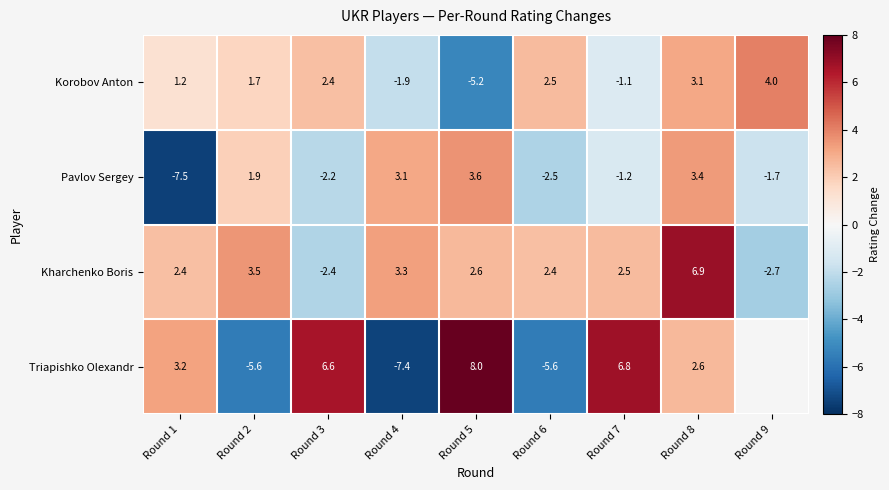

What is the spread (max minus min) of values at Round 7?

8.0